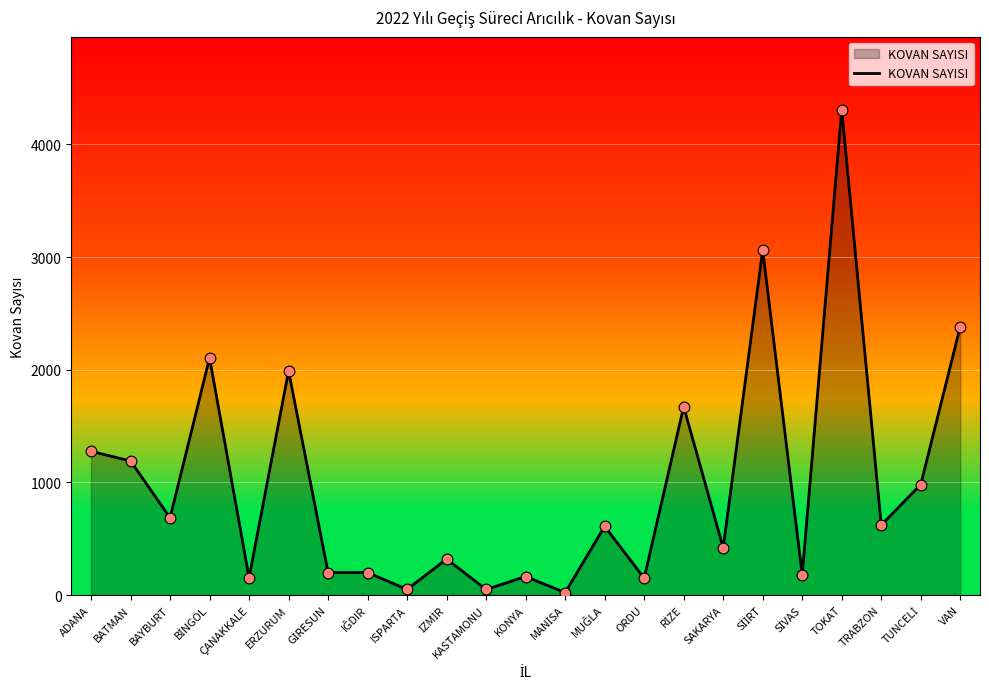

Which has a higher value, TRABZON or SAKARYA?

TRABZON